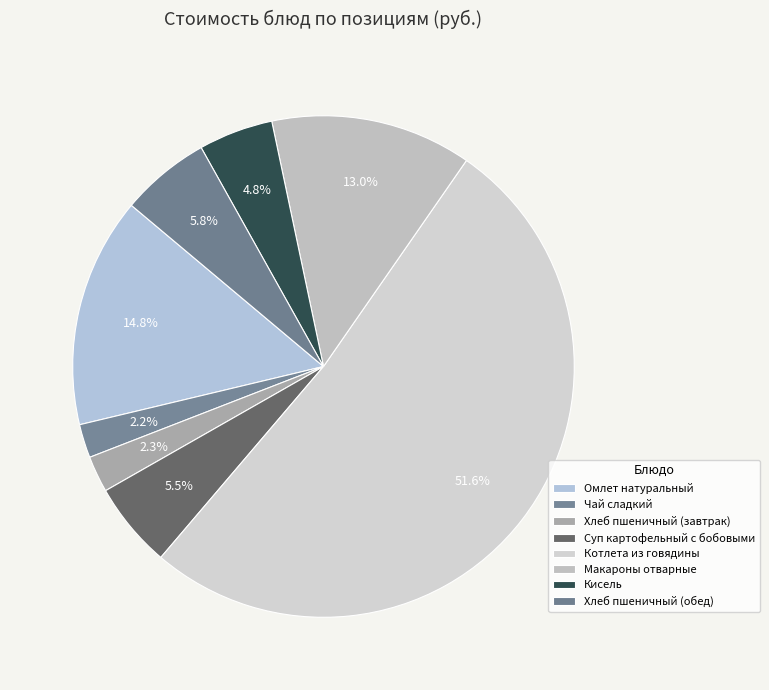

What percentage is NOT represented by Котлета из говядины?

48.4%